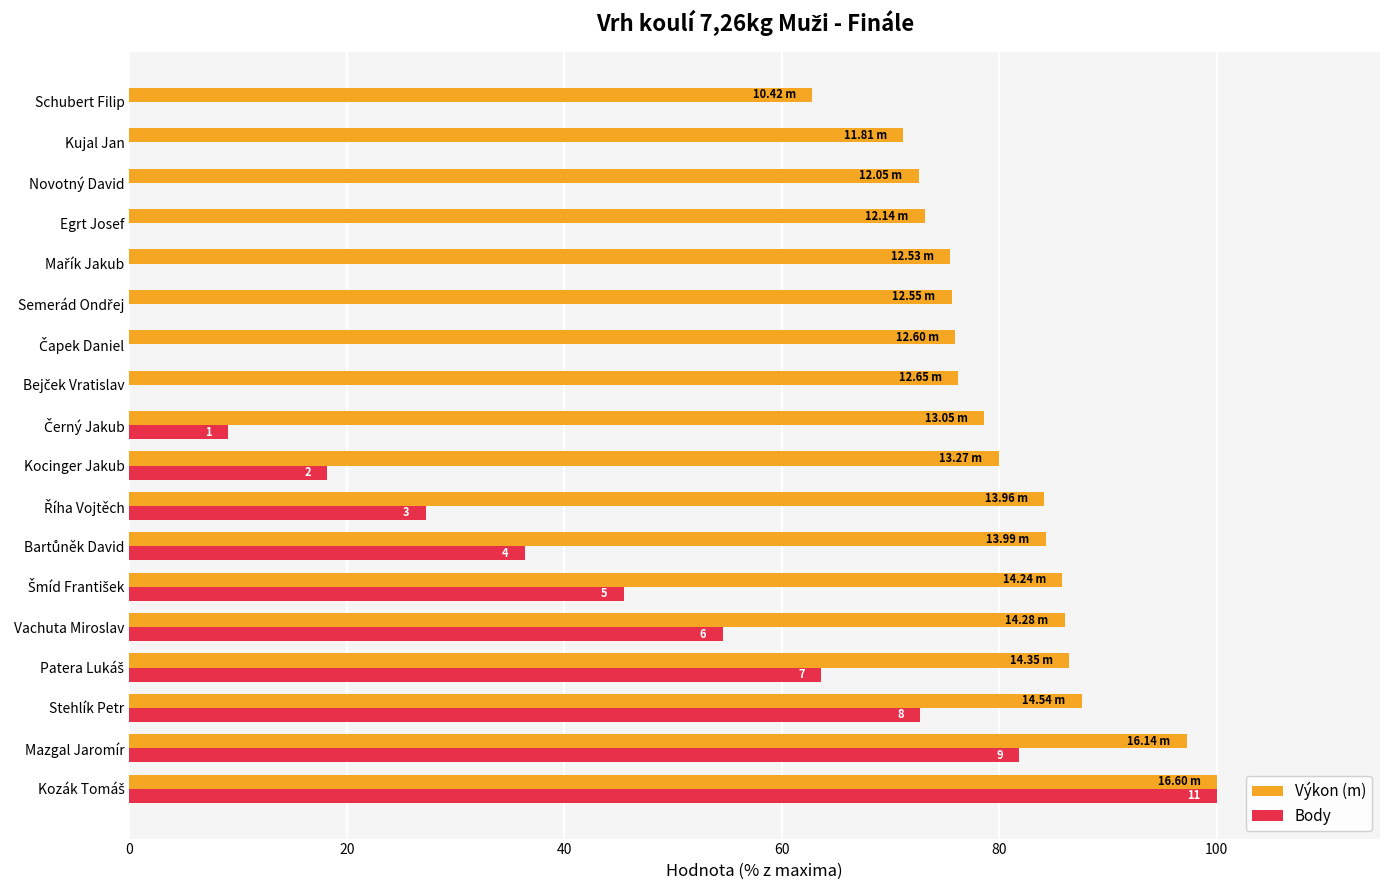

What is the average value of the Výkon (m) series?

80.7